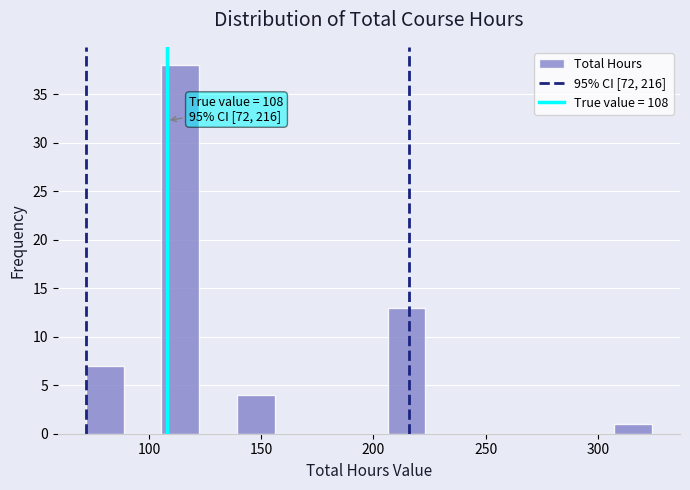

Around what value on the x-axis is the tallest bar? Give the approximate position of its centre, as read against the axis.

115